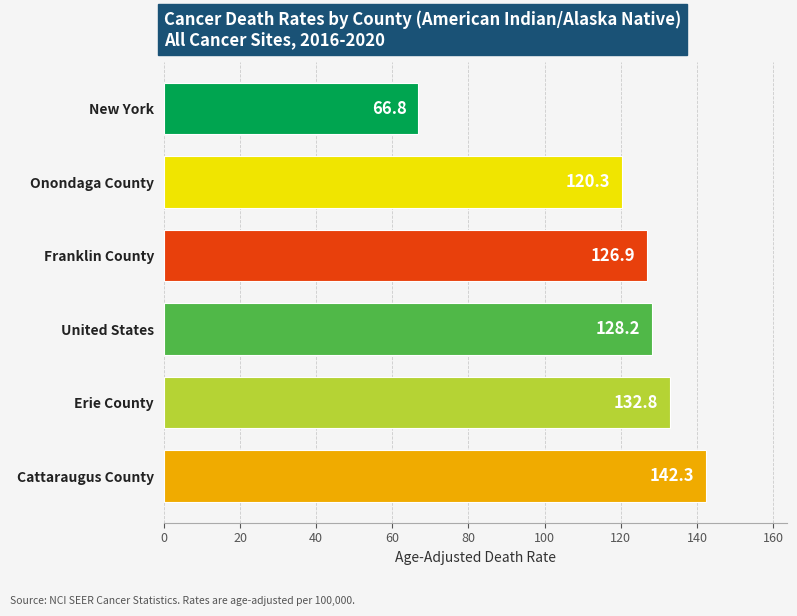

The chart shows a value of 66.8 at New York. True or false?

True